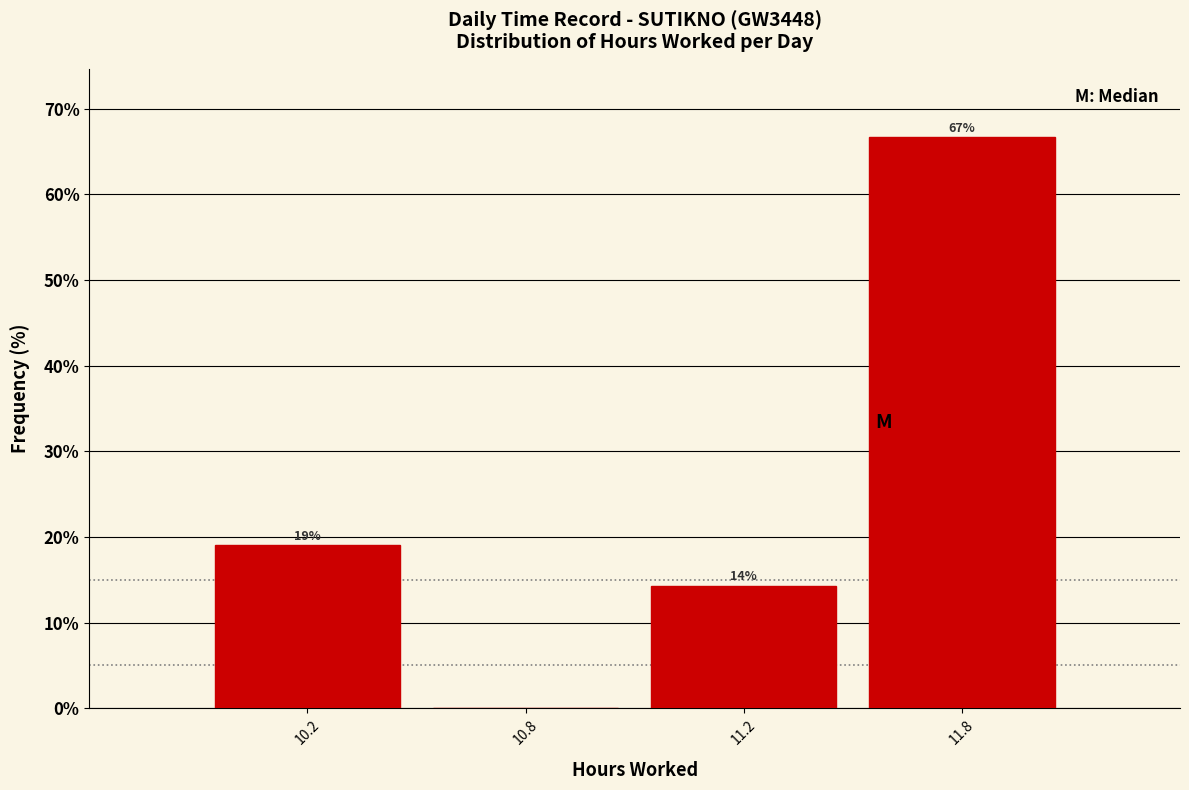

What is the sum of all values?

100.0